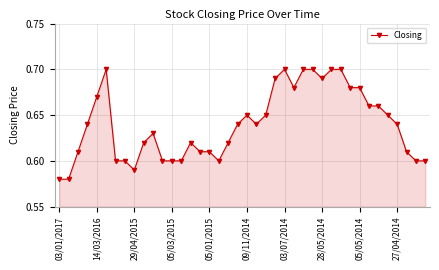

Count the values in the range 0 to 1.

40